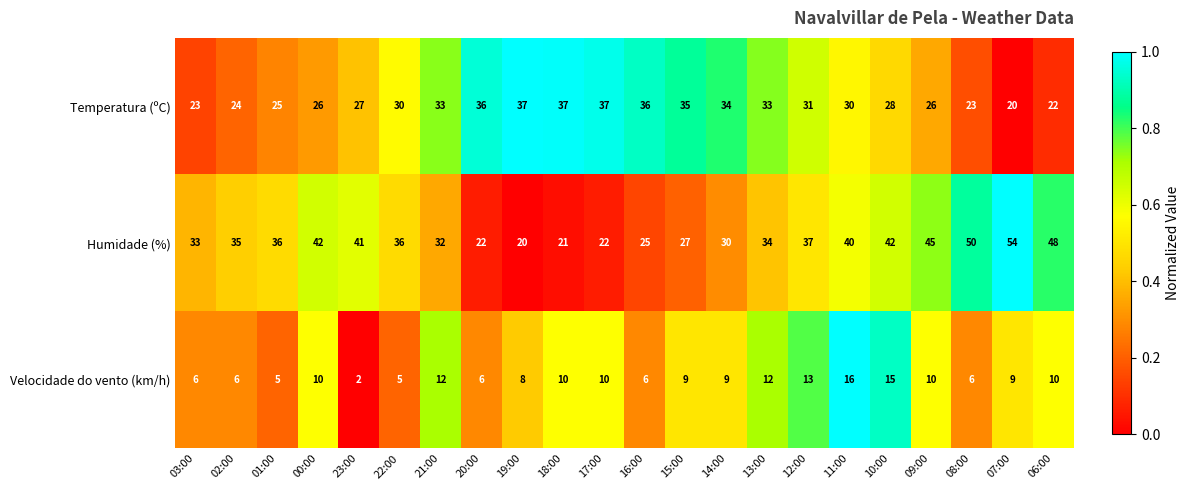

Which series has the largest total across all categories?

Humidade (%)